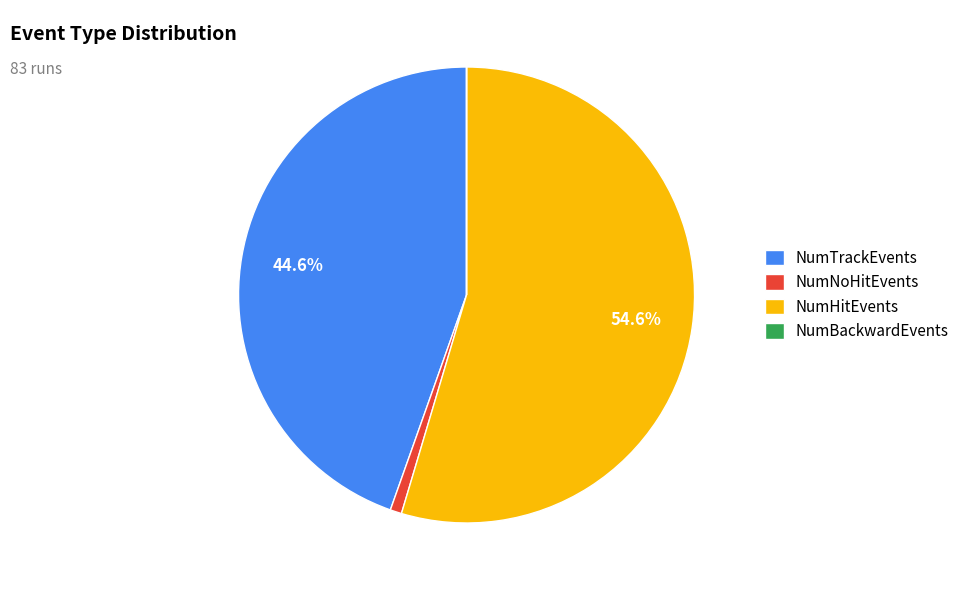

Which category accounts for the majority?

NumHitEvents